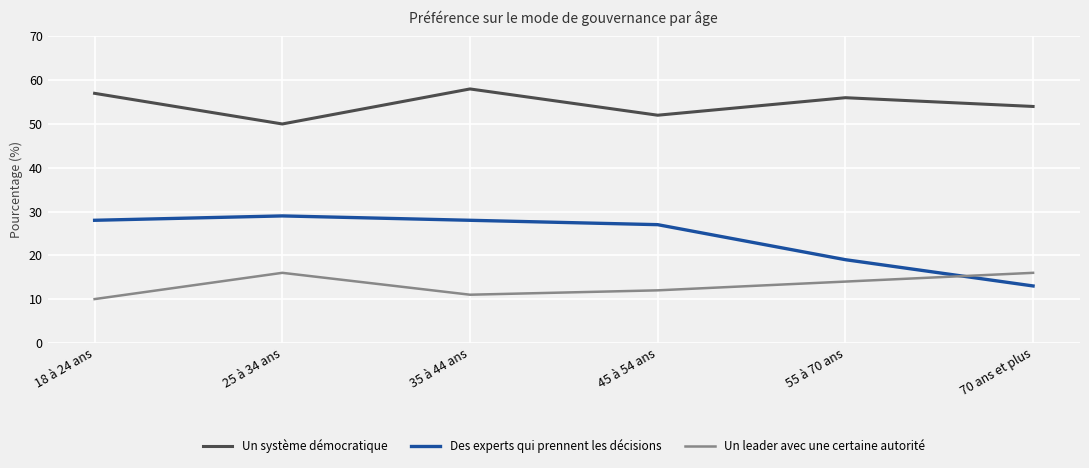

Reading right to left, transcribe all the data shown in this chart.

Un système démocratique: 54	56	52	58	50	57
Des experts qui prennent les décisions: 13	19	27	28	29	28
Un leader avec une certaine autorité: 16	14	12	11	16	10